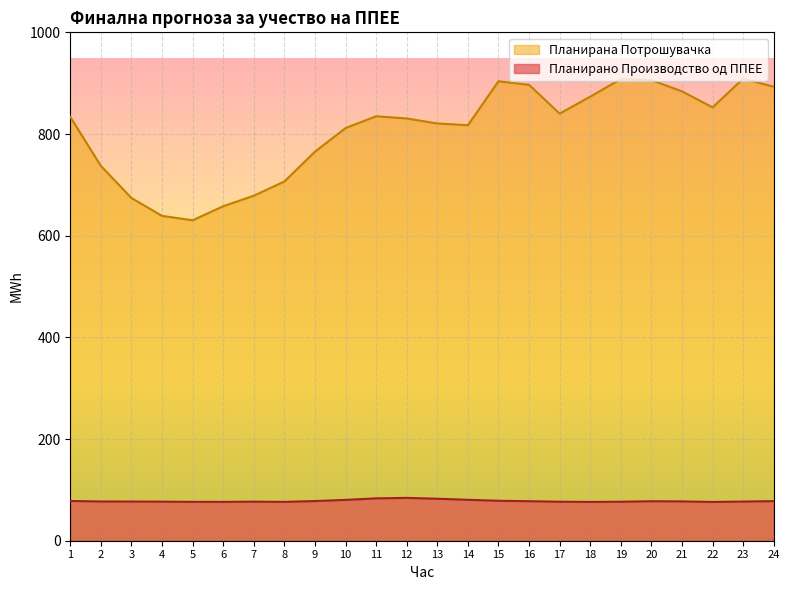

What is the difference between the highest and lowest values at 3?

597.0